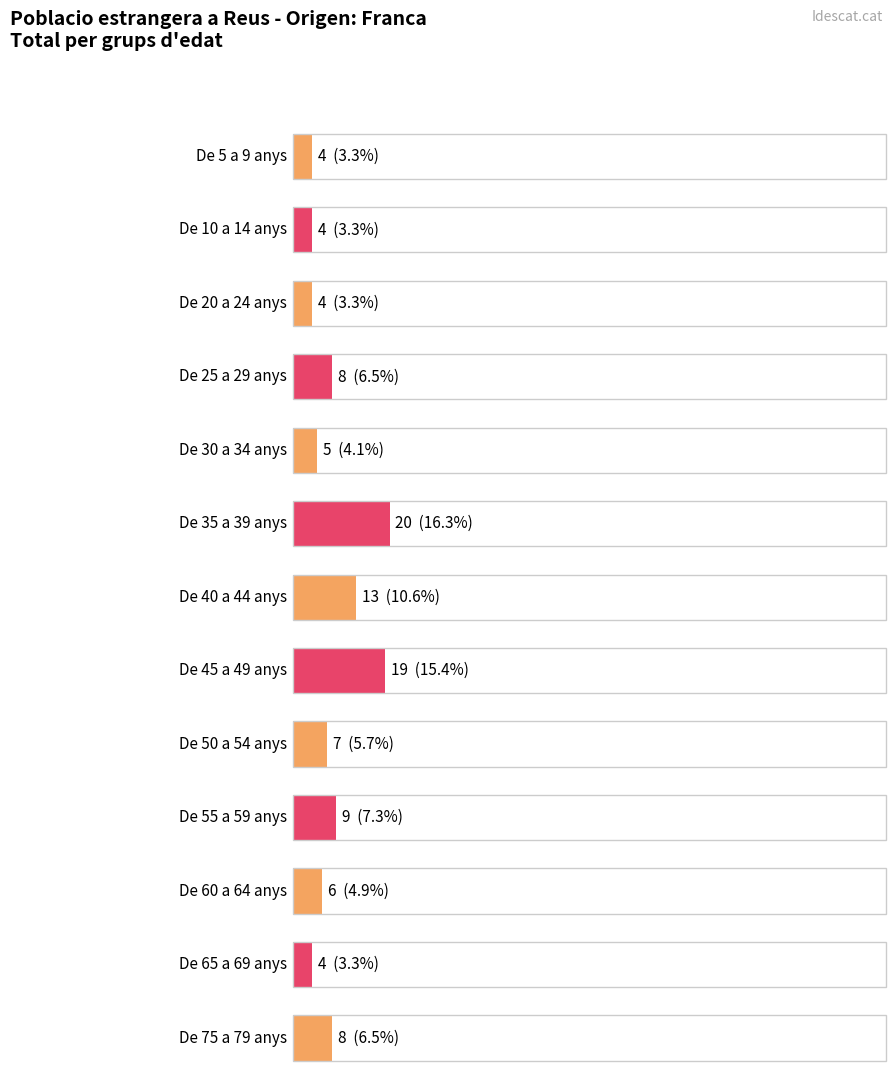

What is the label of the 12th bar from the right?

De 10 a 14 anys